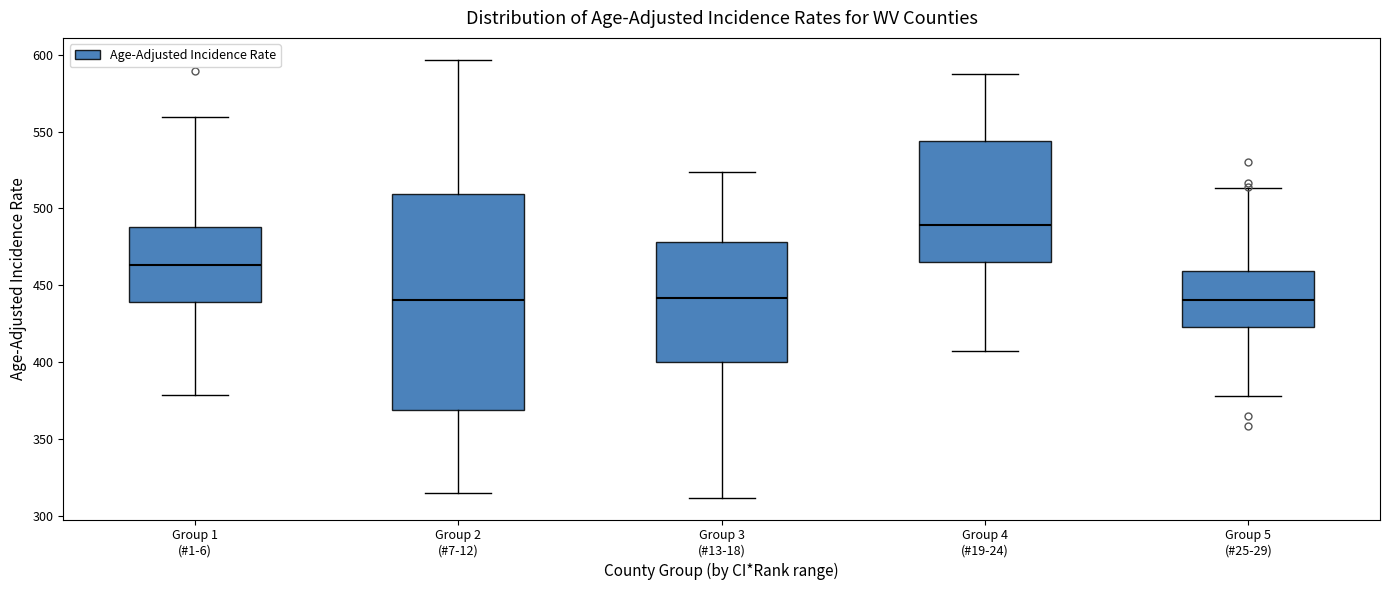

Reading left to right, read every box against the y-axis: the position of its median line, the range the box covers, and the ends of its whiskers. The values are not printed on the chart, so give them approximately, as read against the axis.

Group 1 (#1-6): median 465, box 440 to 490, whiskers 380 to 560
Group 2 (#7-12): median 440, box 370 to 510, whiskers 315 to 595
Group 3 (#13-18): median 440, box 400 to 480, whiskers 310 to 525
Group 4 (#19-24): median 490, box 465 to 545, whiskers 410 to 585
Group 5 (#25-29): median 440, box 425 to 460, whiskers 380 to 515